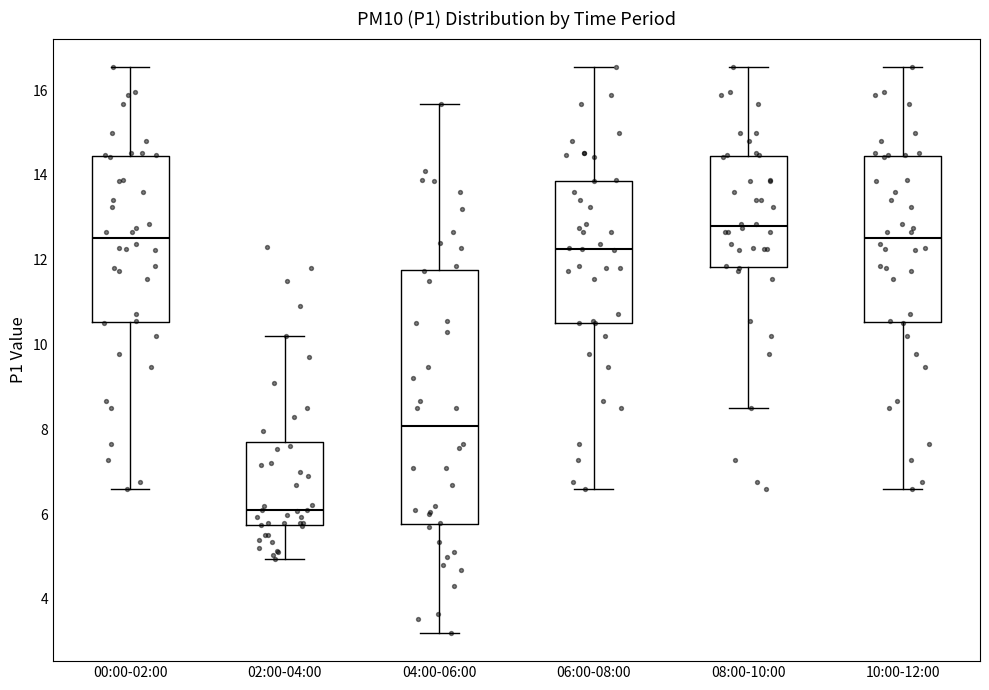

Comparing the boxes themselves (not the whiskers), which one is the tallest?

04:00-06:00